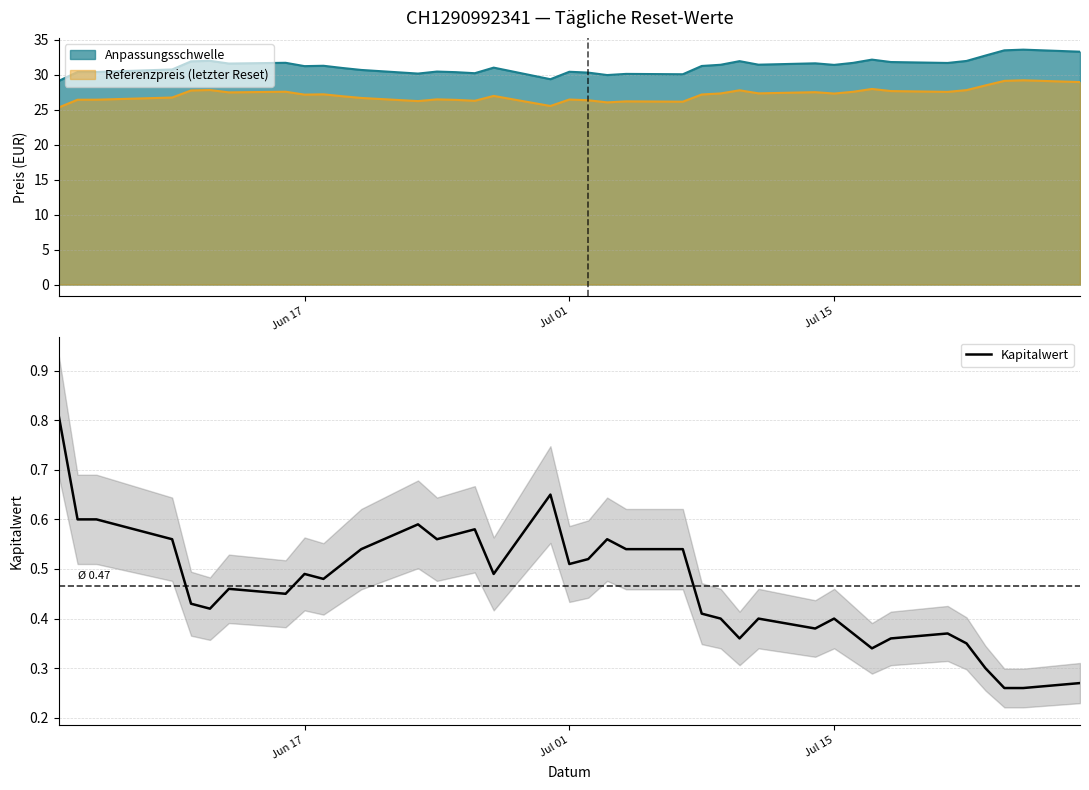

True or false: Kapitalwert has a value of 0.4 at Jul 15.

True